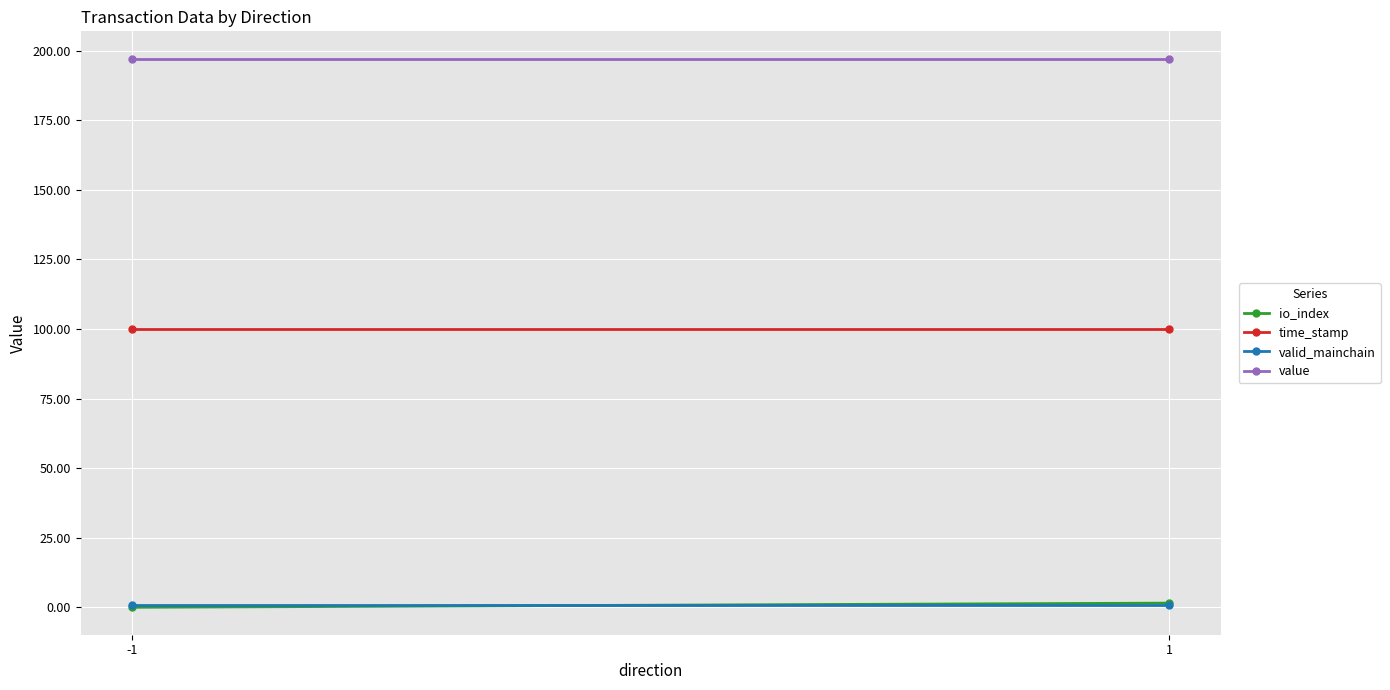

What is the sum of the io_index values at 1 and -1?

1.5